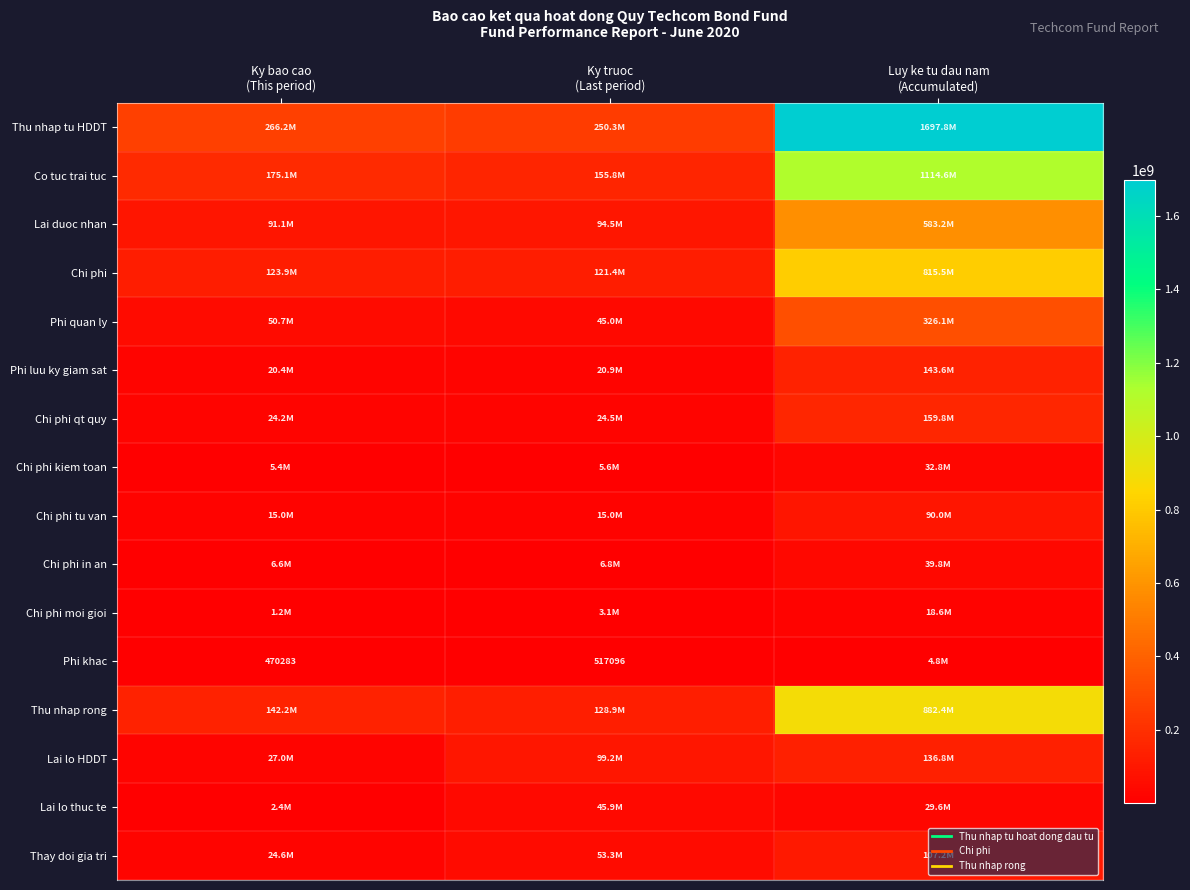

Is the value of Phi quan ly at Ky bao cao (This period) greater than the value of Chi phi qt quy at Luy ke tu dau nam (Accumulated)?

No